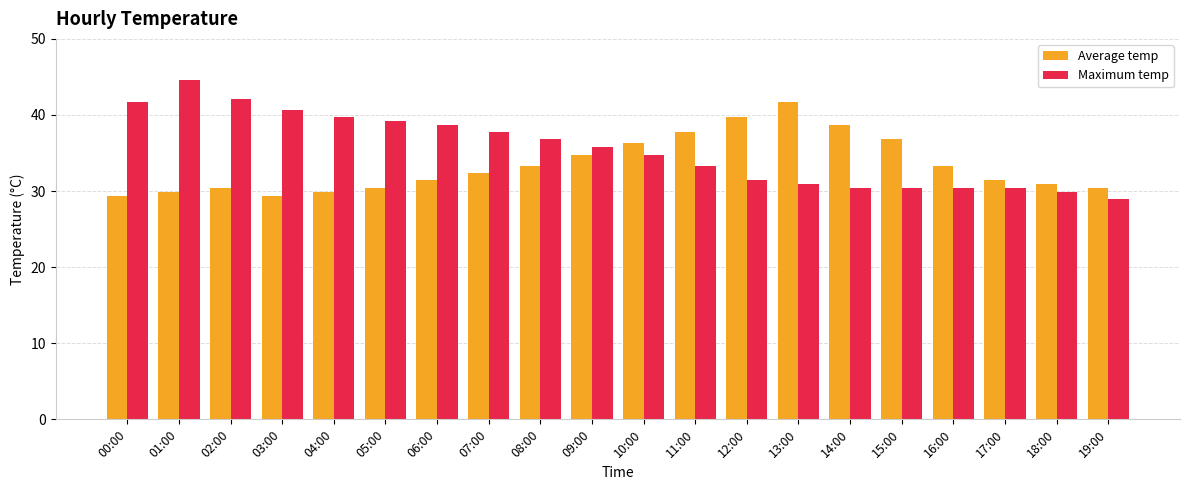

How many bars are there in total?

40